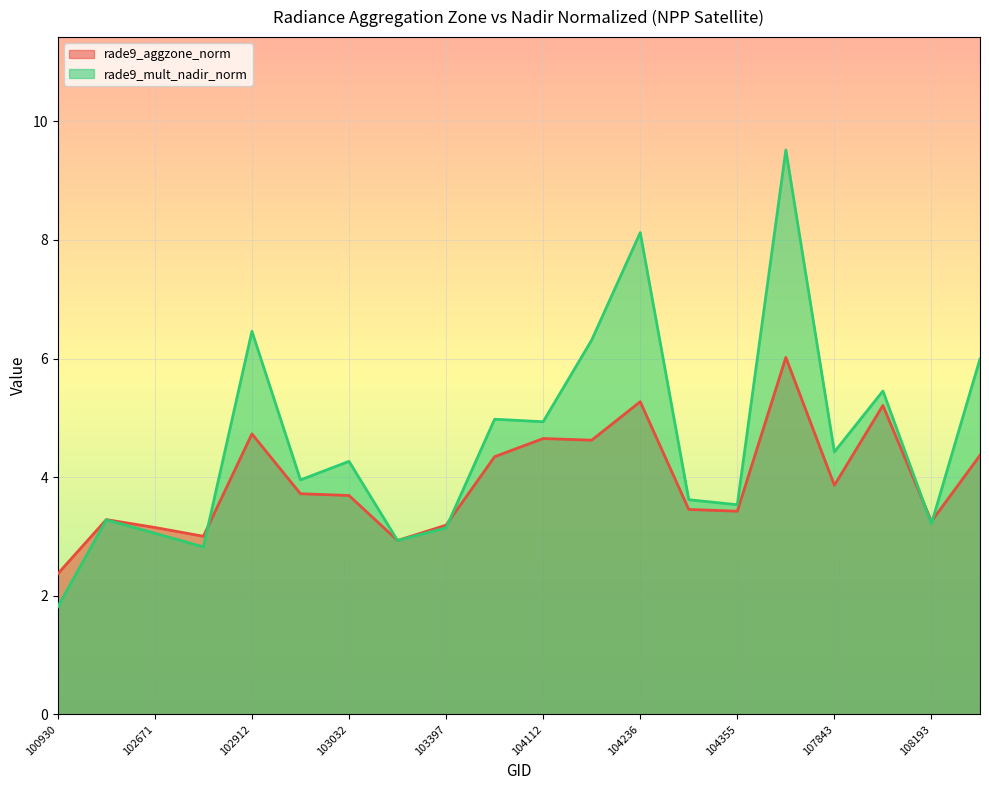

How many interior local valleys does the rade9_mult_nadir_norm series have?

7